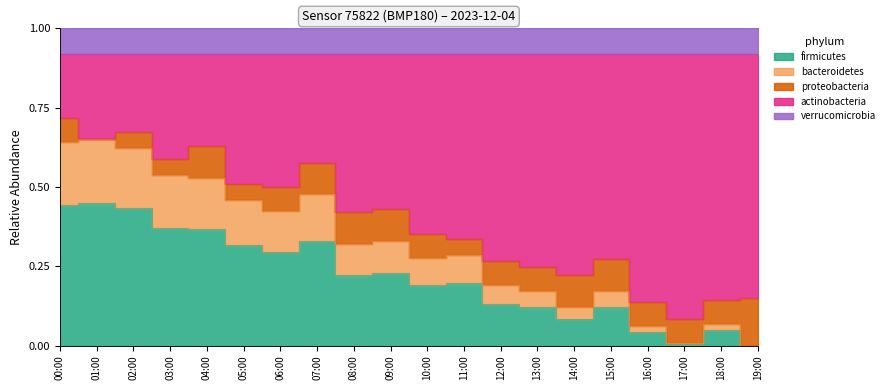

Reading left to right, extract all data points from this chart.

0.4	0.5	0.4	0.4	0.4	0.3	0.3	0.3	0.2	0.2	0.2	0.2	0.1	0.1	0.1	0.1	0.0	0.0	0.0	0.0